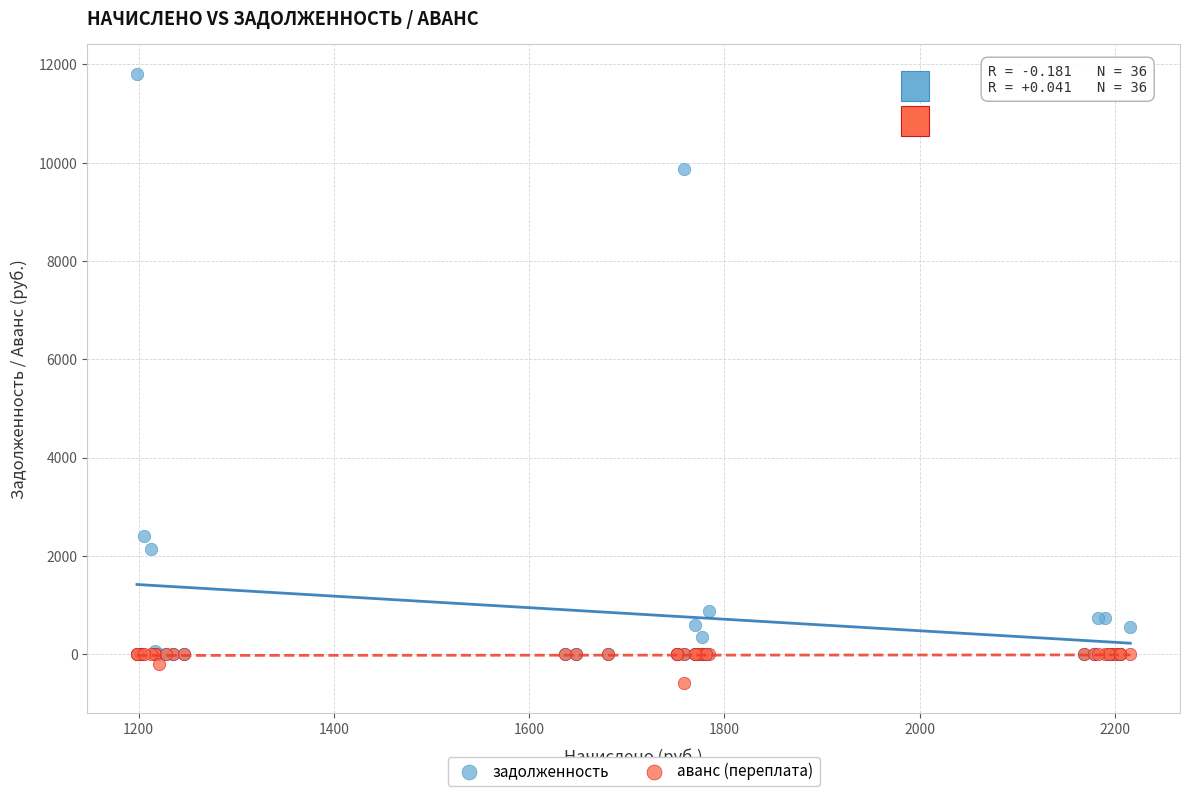

In the задолженность series, what Y value is closest to 5898?

2411.3